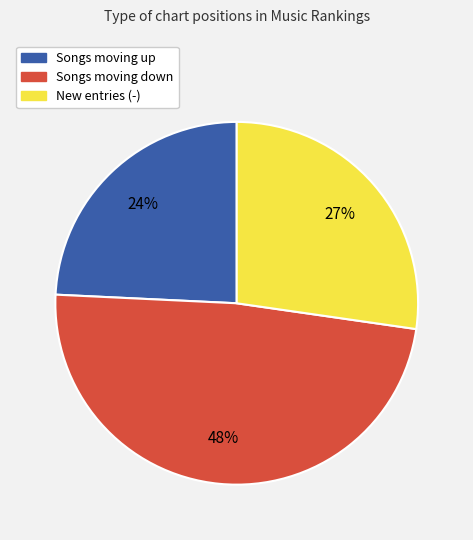

Is the sum of Songs moving up and New entries (-) greater than half?

Yes